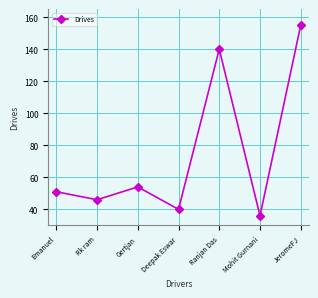

Rank the categories by value from lowest to highest.

Mohit Gurnani, Deepak Eswar, Rk ram, Emanuel, Gertjan, Ranjan Das, JeromeFJ